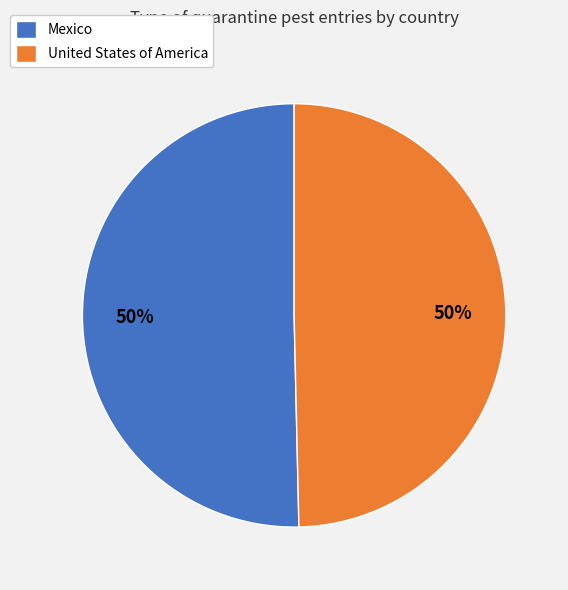

Combined, do Mexico and United States of America account for over 50%?

Yes